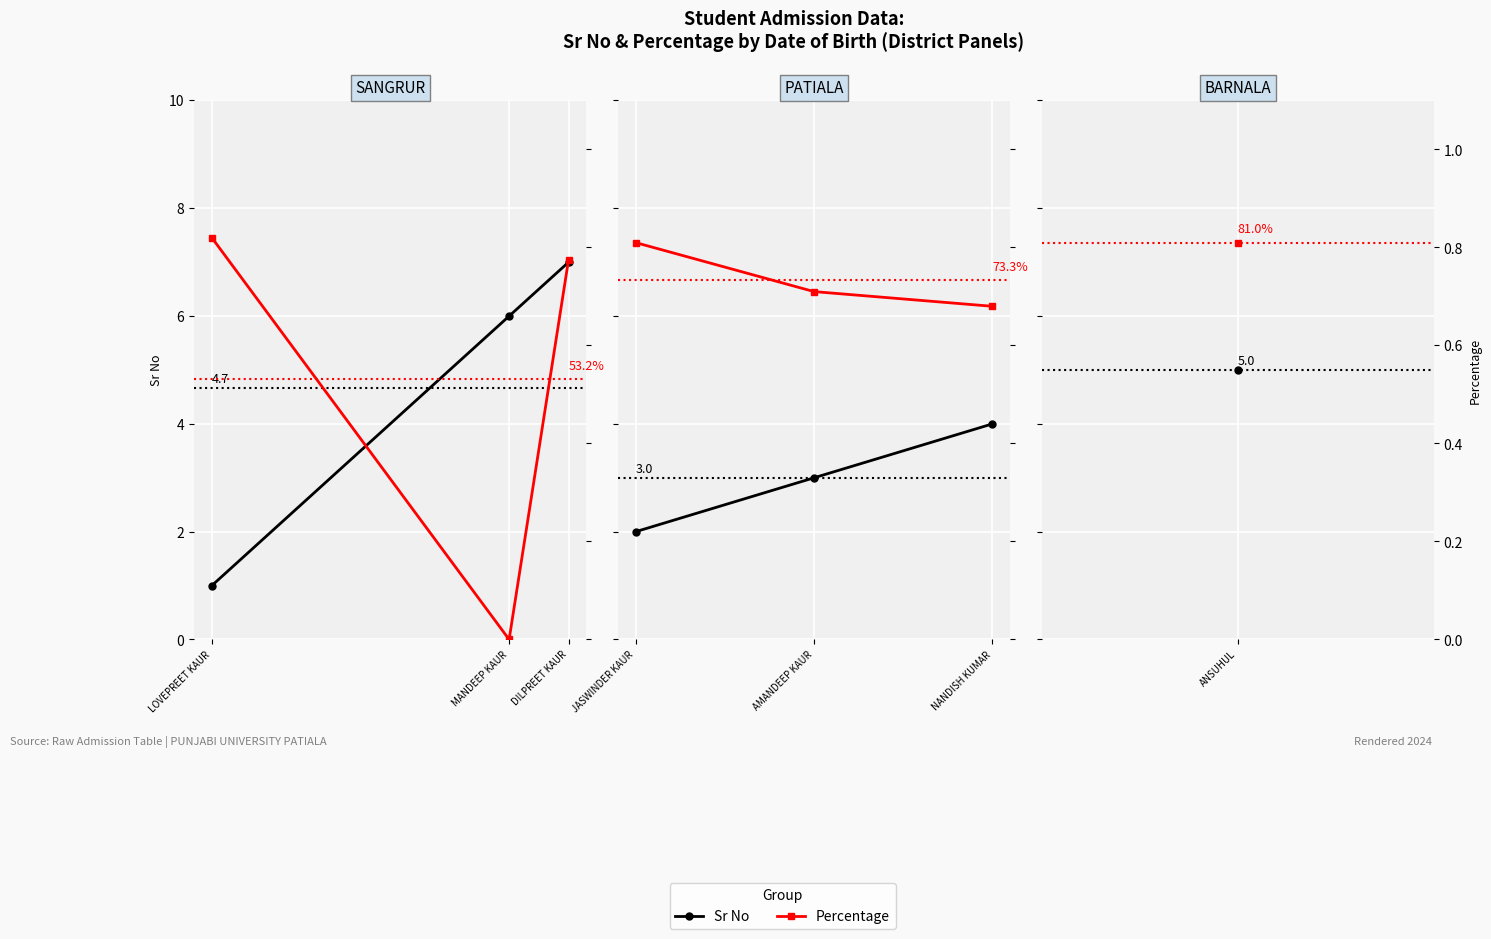

Is it true that Sr No equals 0.7 at LOVEPREET KAUR?

False